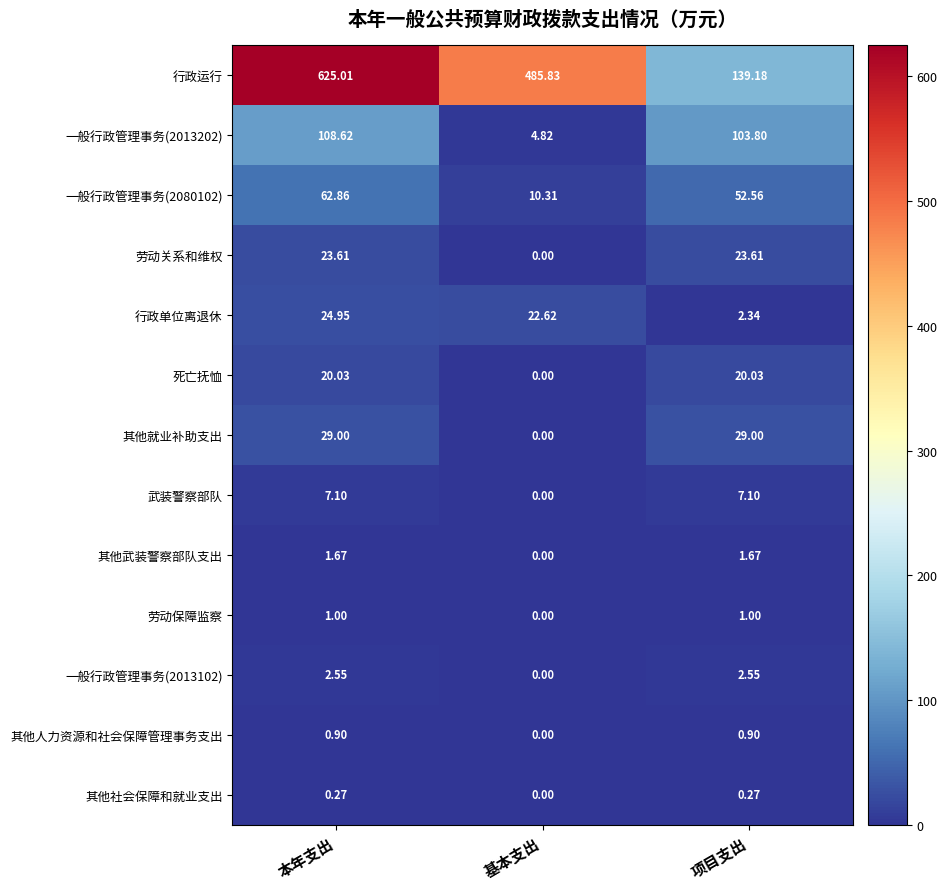

How many data points does each series have?

3